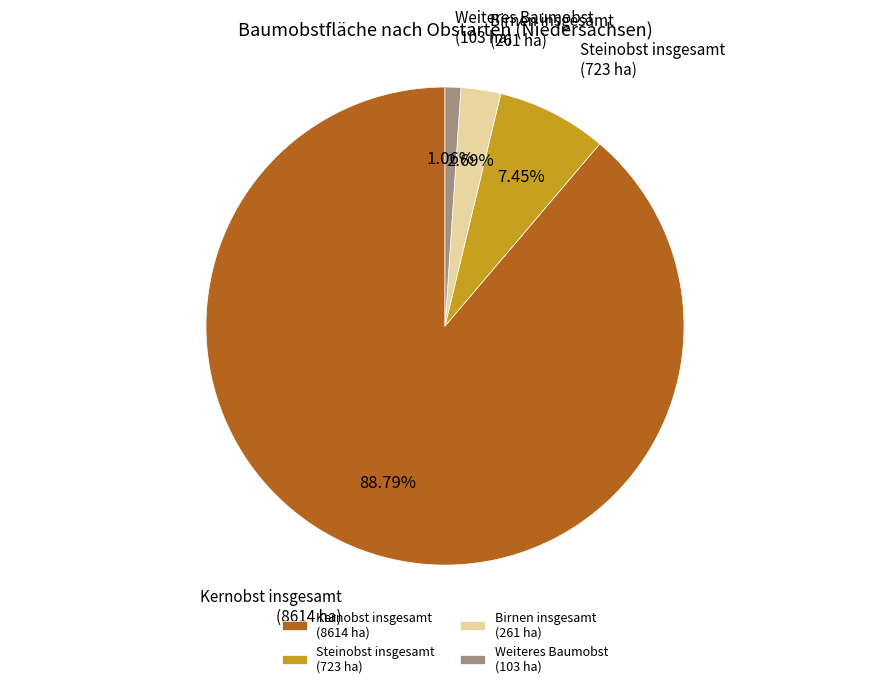

What is the majority slice?

Kernobst insgesamt